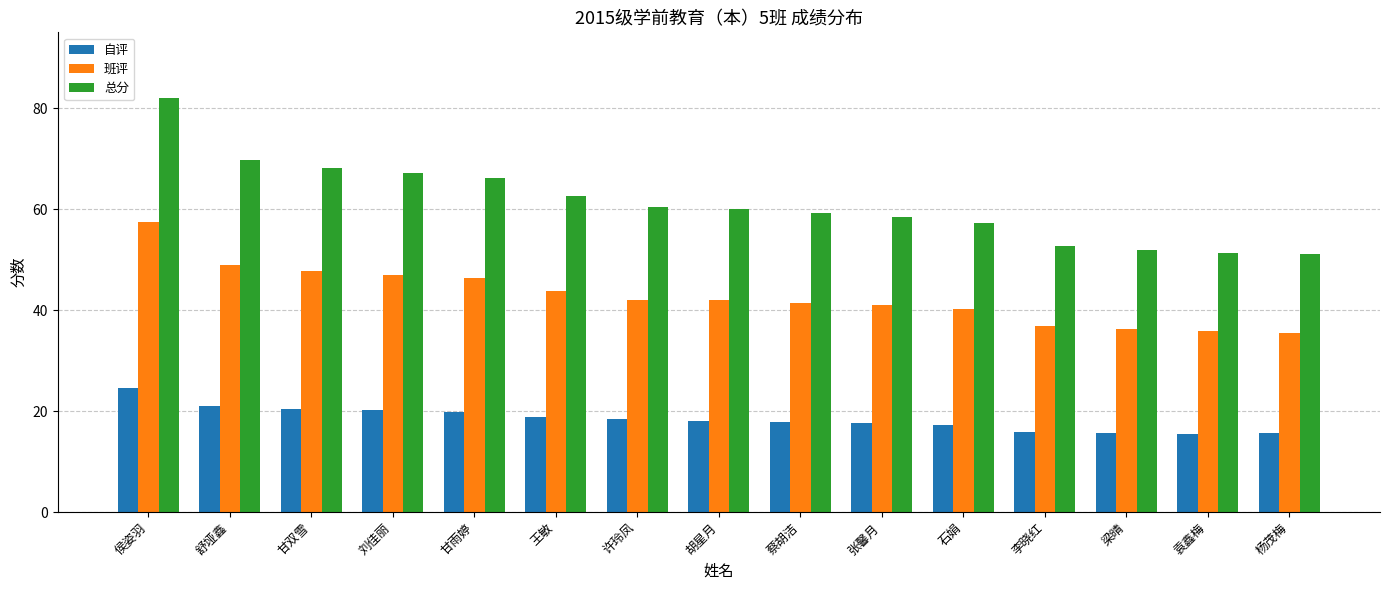

Are the bars grouped side by side (vs. stacked)?

Yes